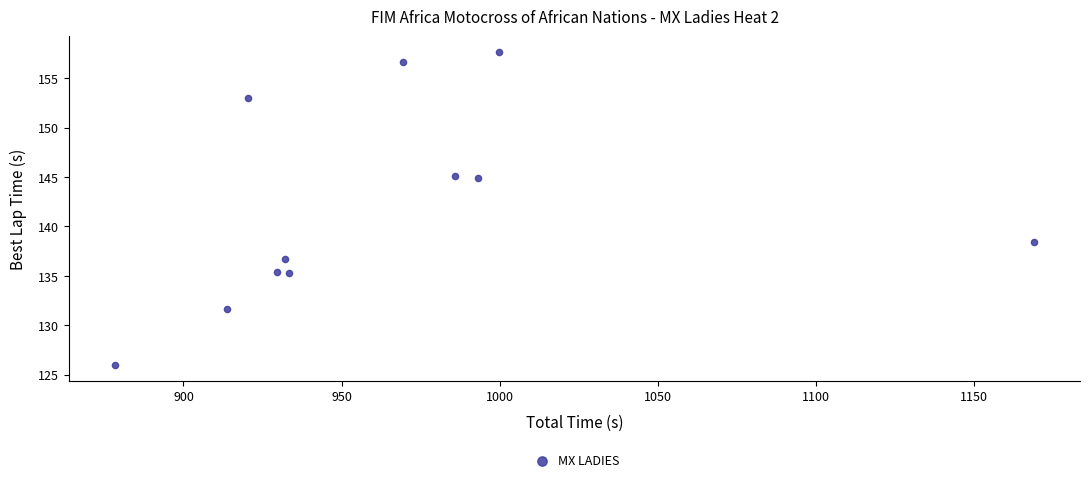

What Y value in the scatter plot is closest to 141?

138.4